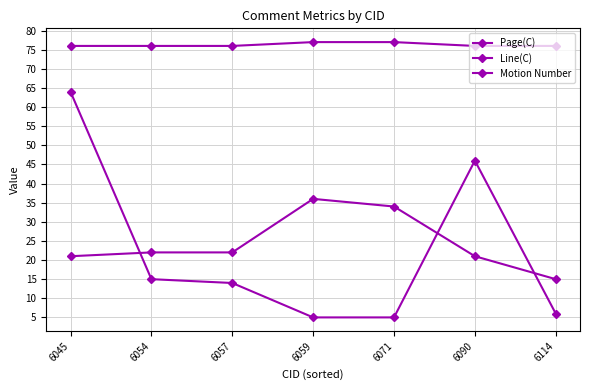

At which label does Line(C) first exceed 14?

6045